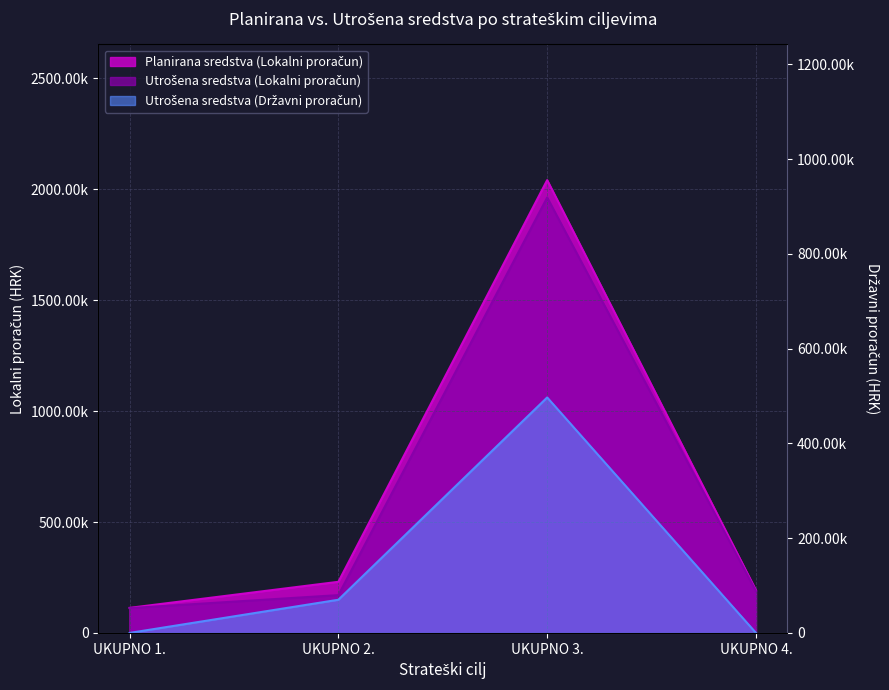

List the series in order of their peak value, lowest first.

Utrošena sredstva (Državni proračun), Utrošena sredstva (Lokalni proračun), Planirana sredstva (Lokalni proračun)